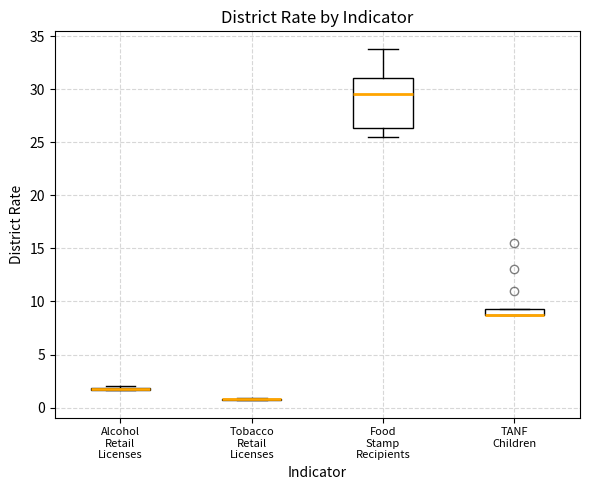

Where does the lower whisker of the box for Food Stamp Recipients end on the y-axis? The values are not printed on the chart, so give them approximately, as read against the axis.

25.5